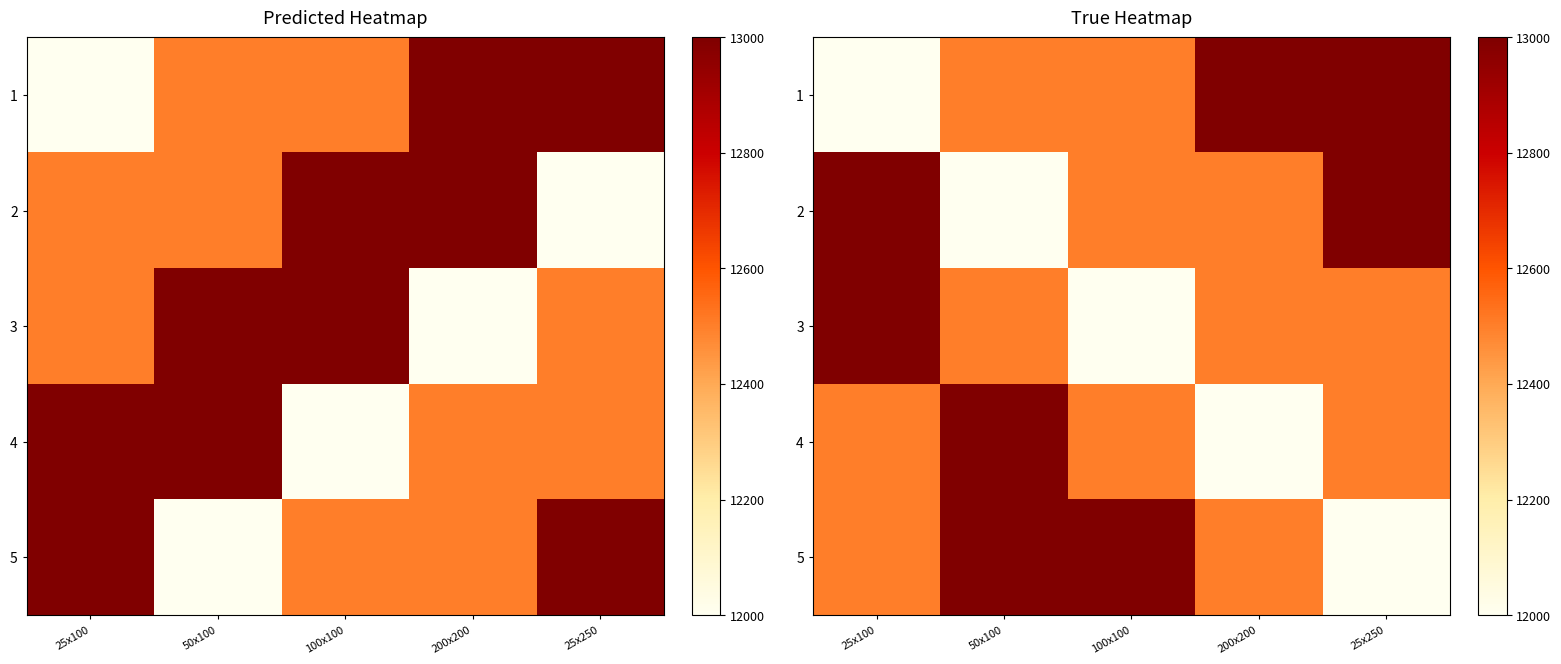

Is it true that 5 equals 12500 at 25х100?

True